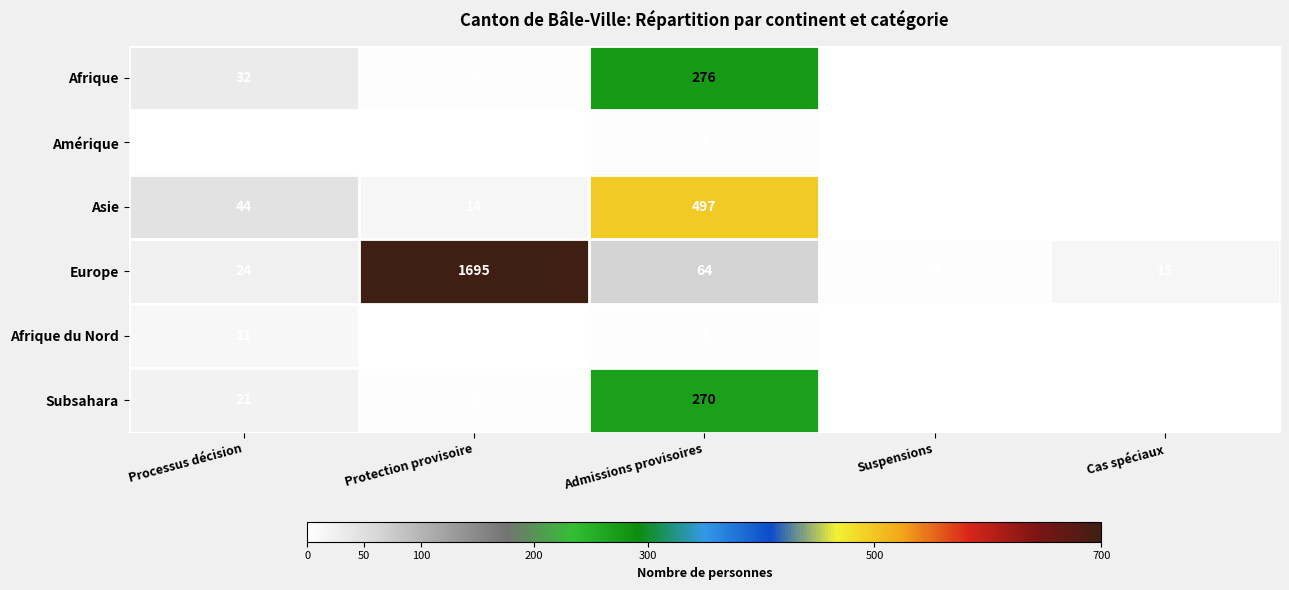

What is the maximum value for Afrique?

276